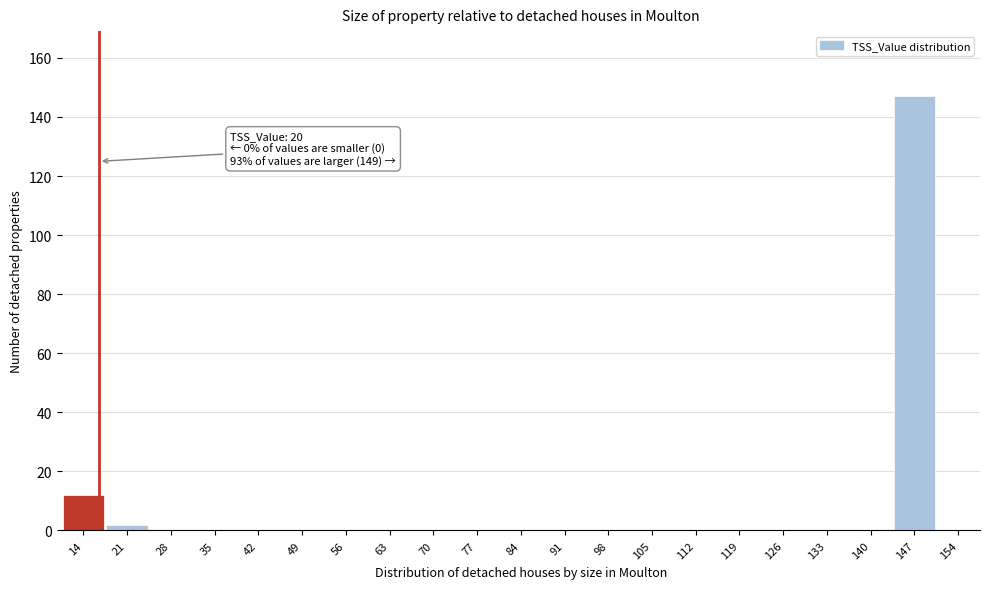

Reading left to right, list all the values displayed in this chart.

14=12	21=2	28=0	35=0	42=0	49=0	56=0	63=0	70=0	77=0	84=0	91=0	98=0	105=0	112=0	119=0	126=0	133=0	140=0	147=147	154=0